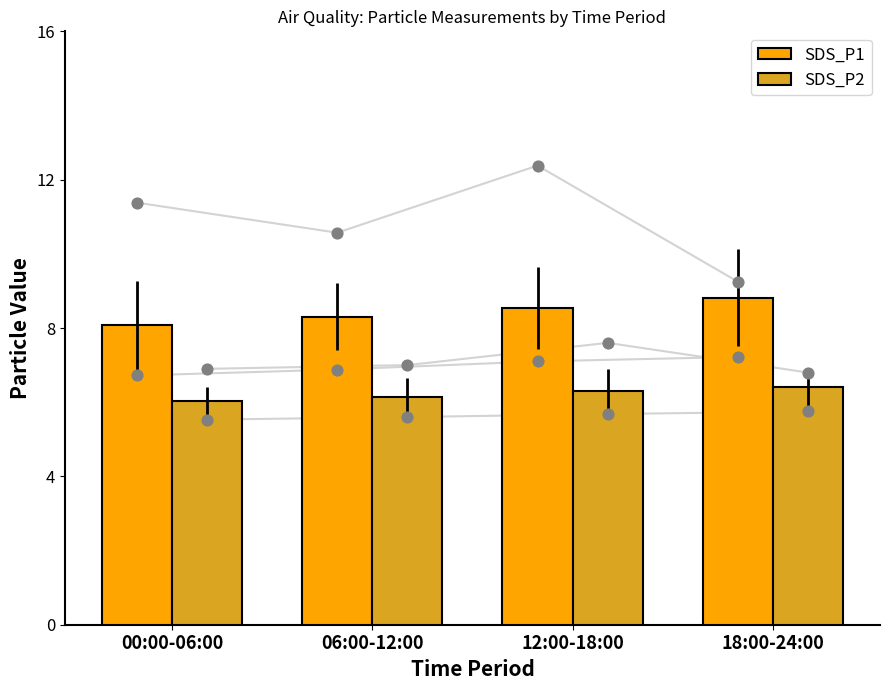

Which series contains the highest Y value?

SDS_P1